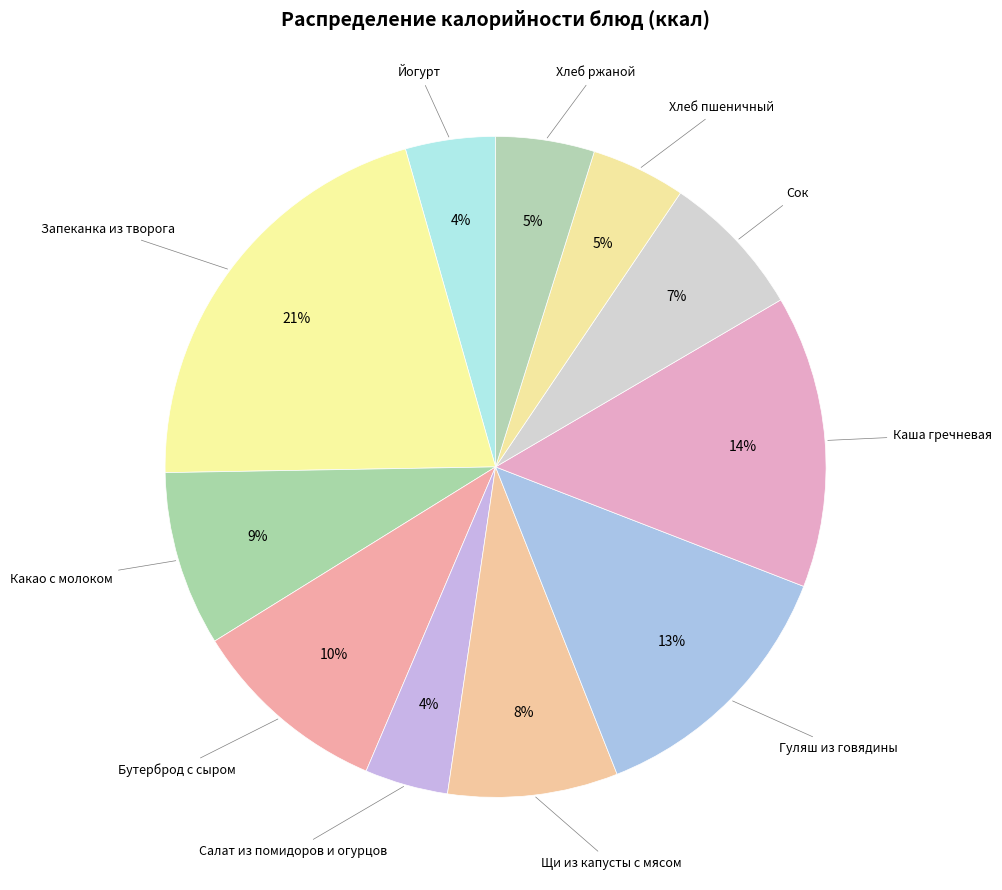

Which category has the biggest portion of the pie?

Запеканка из творога